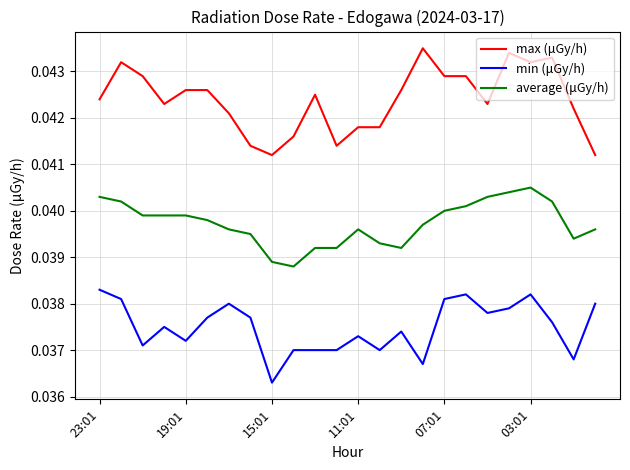

List the series in order of their overall mean, lowest first.

min (μGy/h), average (μGy/h), max (μGy/h)